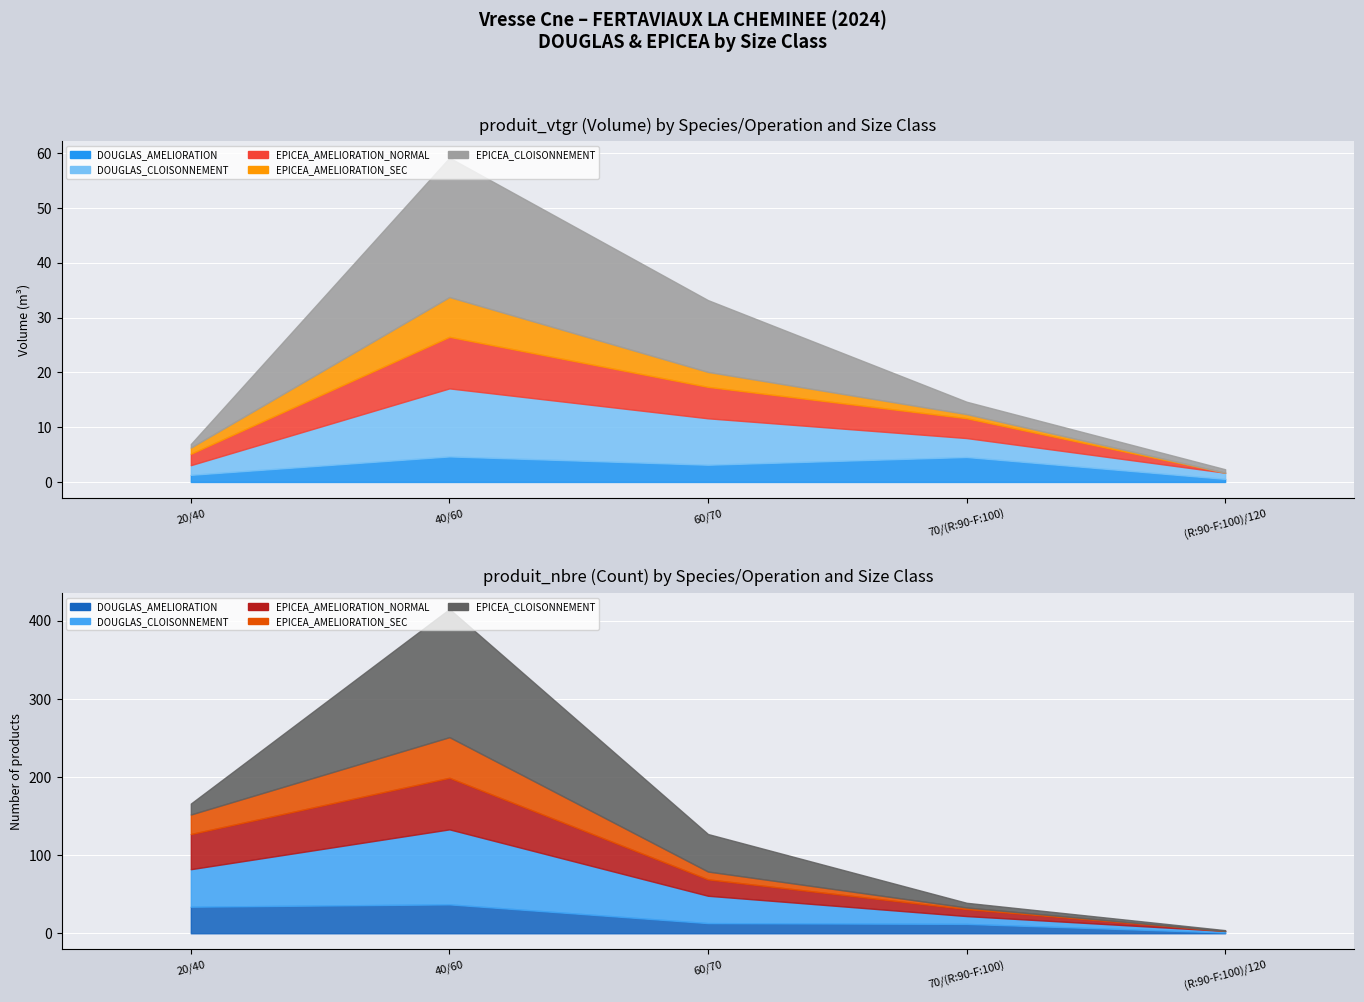

Which category has the highest value in the EPICEA_AMELIORATION_NORMAL series?

40/60